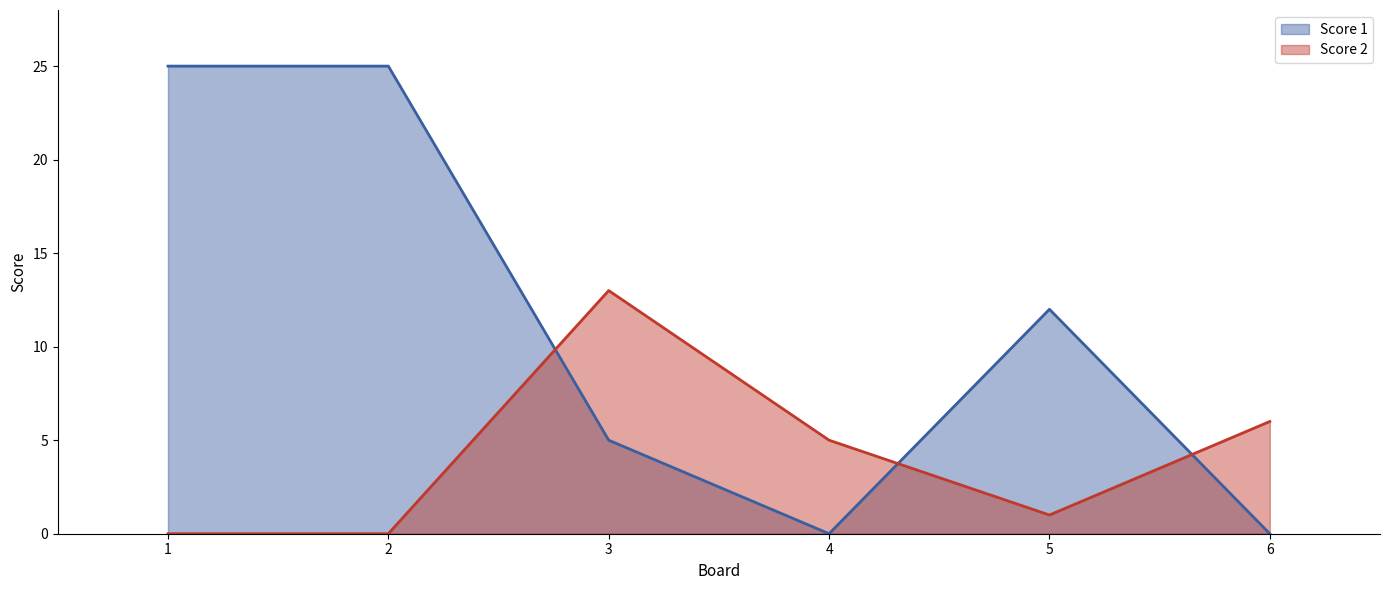

Between 1 and 2, which series saw the biggest shift?

Score 1